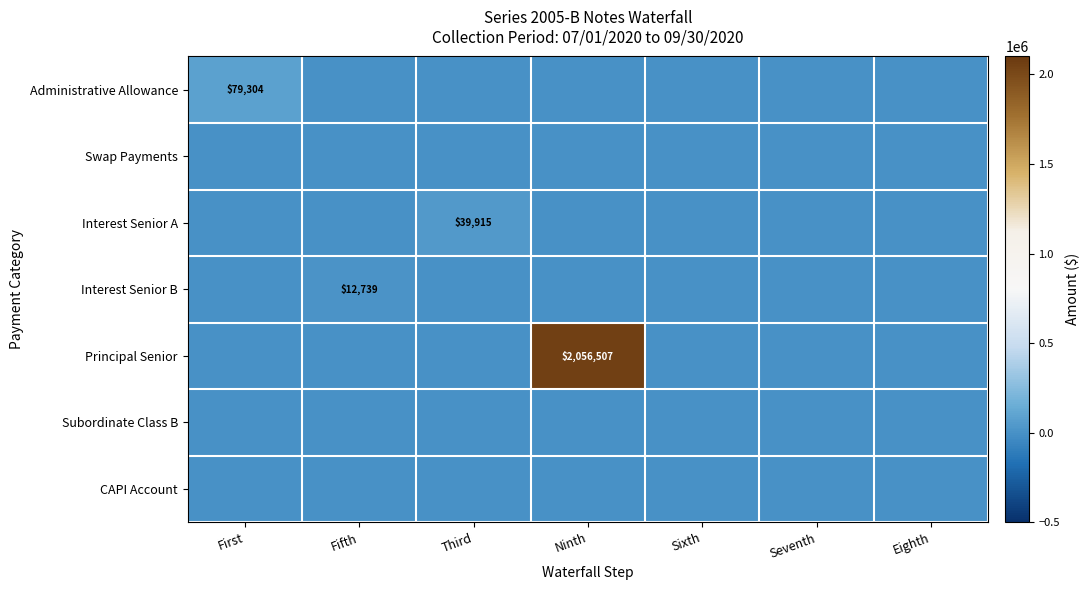

At which category is the sum across all series the highest?

Ninth